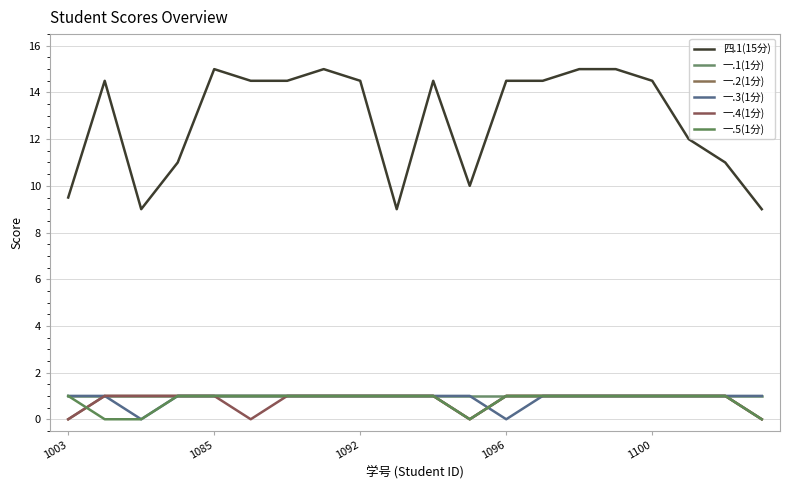

Does the chart display data point markers on the line(s)?

No